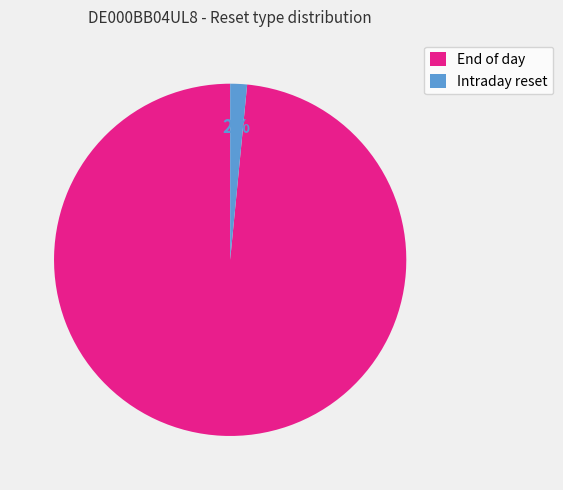

Rank the categories by value from lowest to highest.

Intraday reset, End of day